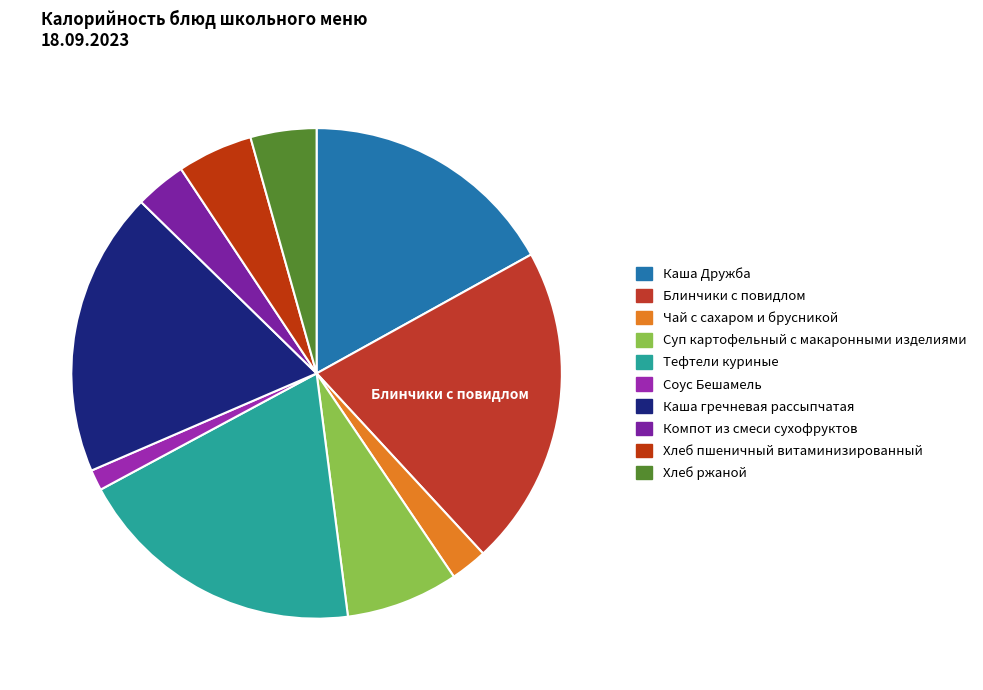

To the nearest percent, what is the difference between the largest and smallest slice percentages?

20%